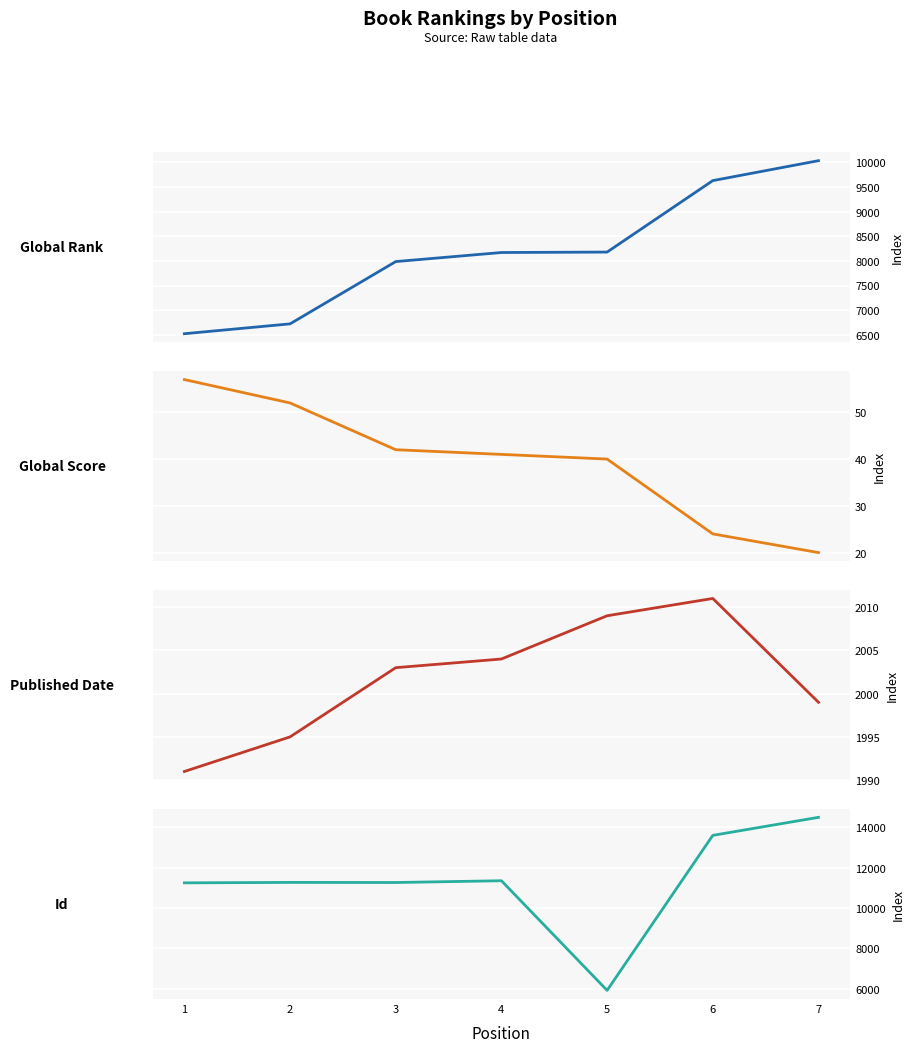

At 6, list the series in order from largest to smallest.

Id, Global Rank, Published Date, Global Score